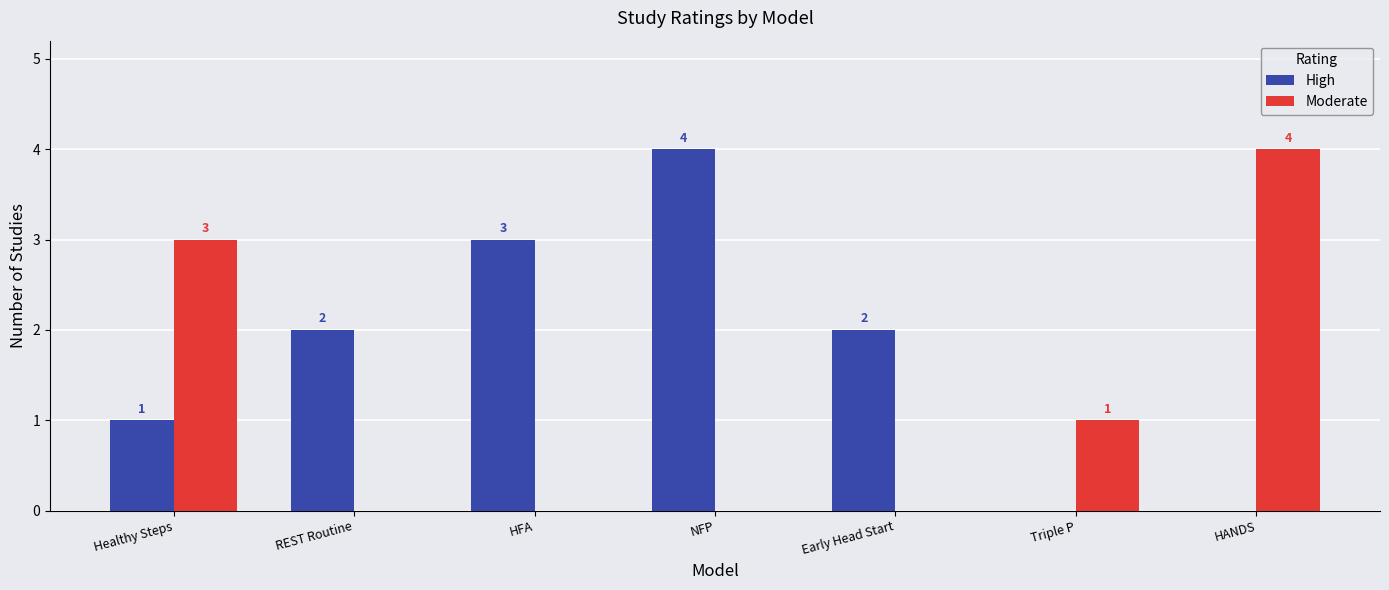

What is the maximum value shown in the chart?

4